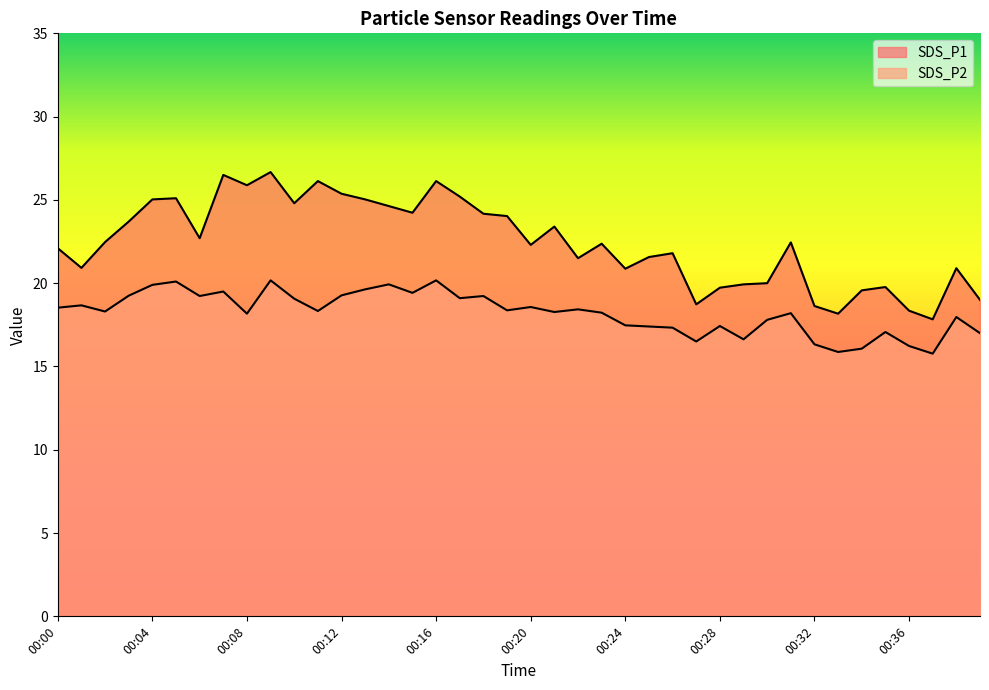

Which has a higher value, 00:15 or 00:13?

00:13